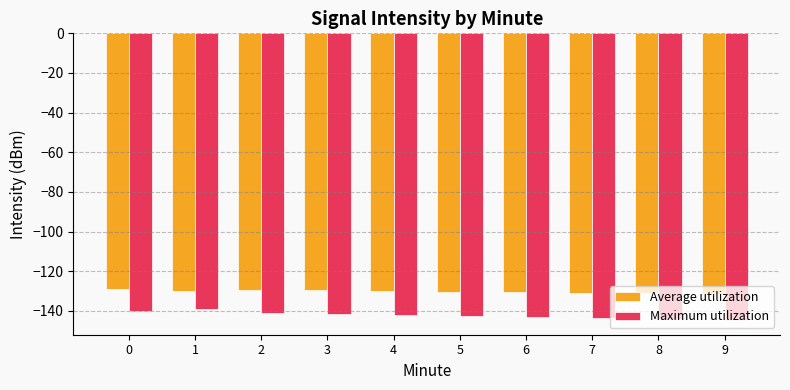

What is the sum of all Average utilization values?

-1301.4